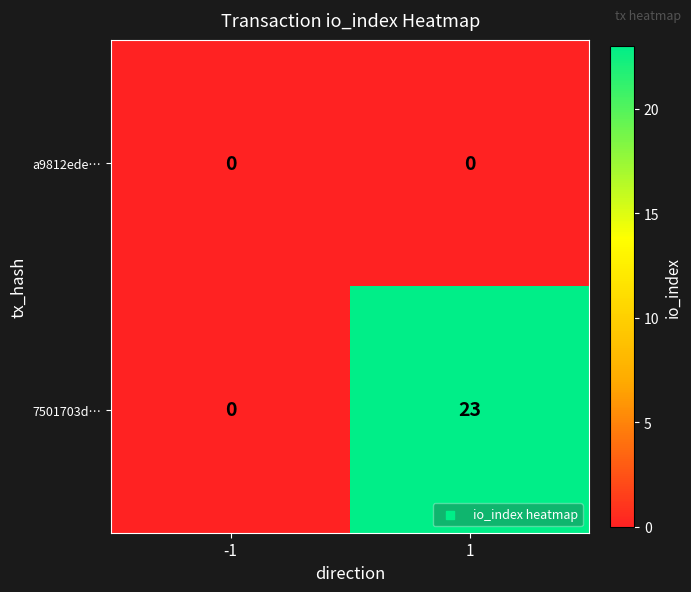

Reading right to left, transcribe all the data shown in this chart.

a9812ede…: 1=0	-1=0
7501703d…: 1=23	-1=0